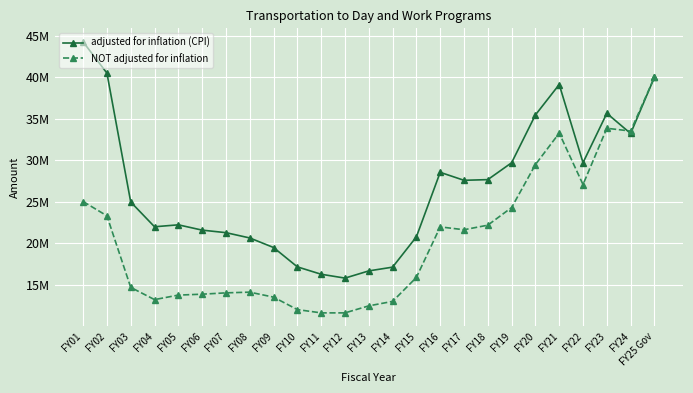

Is this an area chart (filled region under the line)?

No